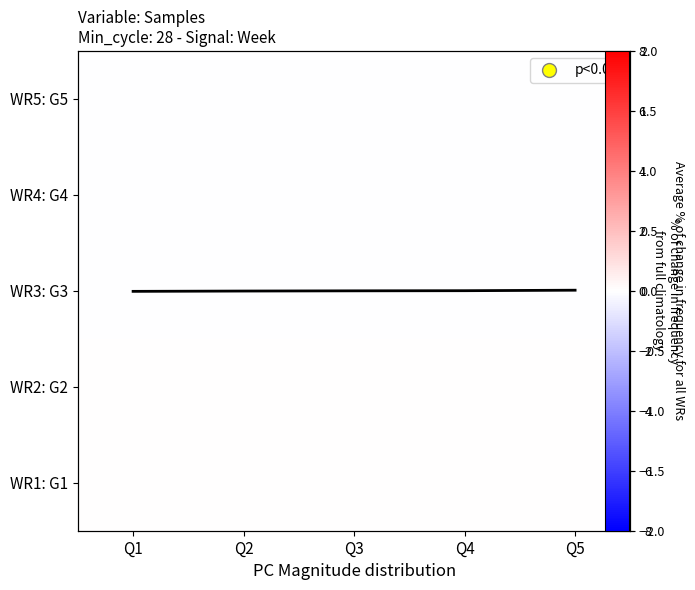

True or false: WR1: G1 has a value of 0.1 at Q1.

False